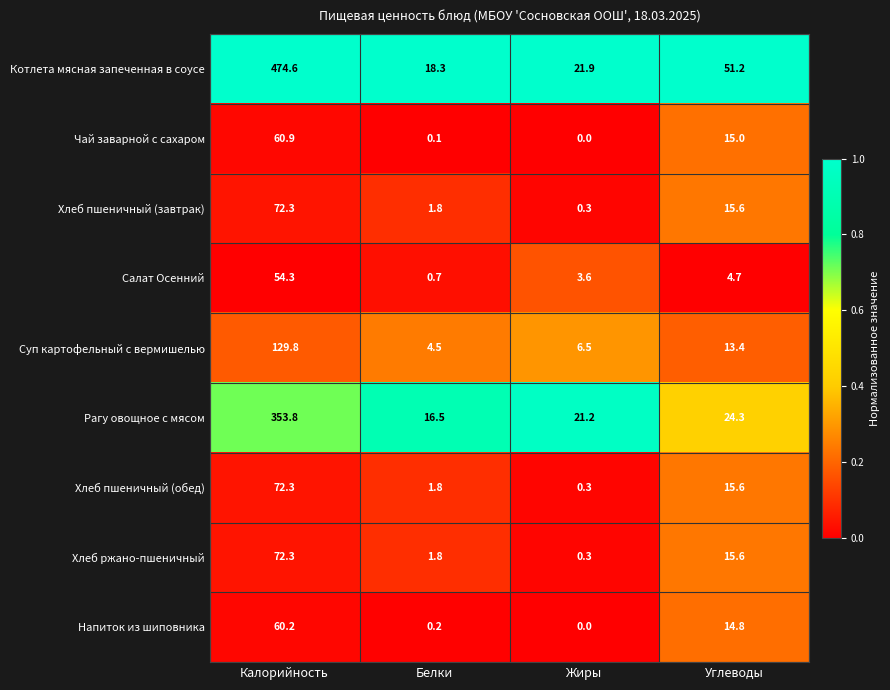

Which series has the largest total across all categories?

Котлета мясная запеченная в соусе